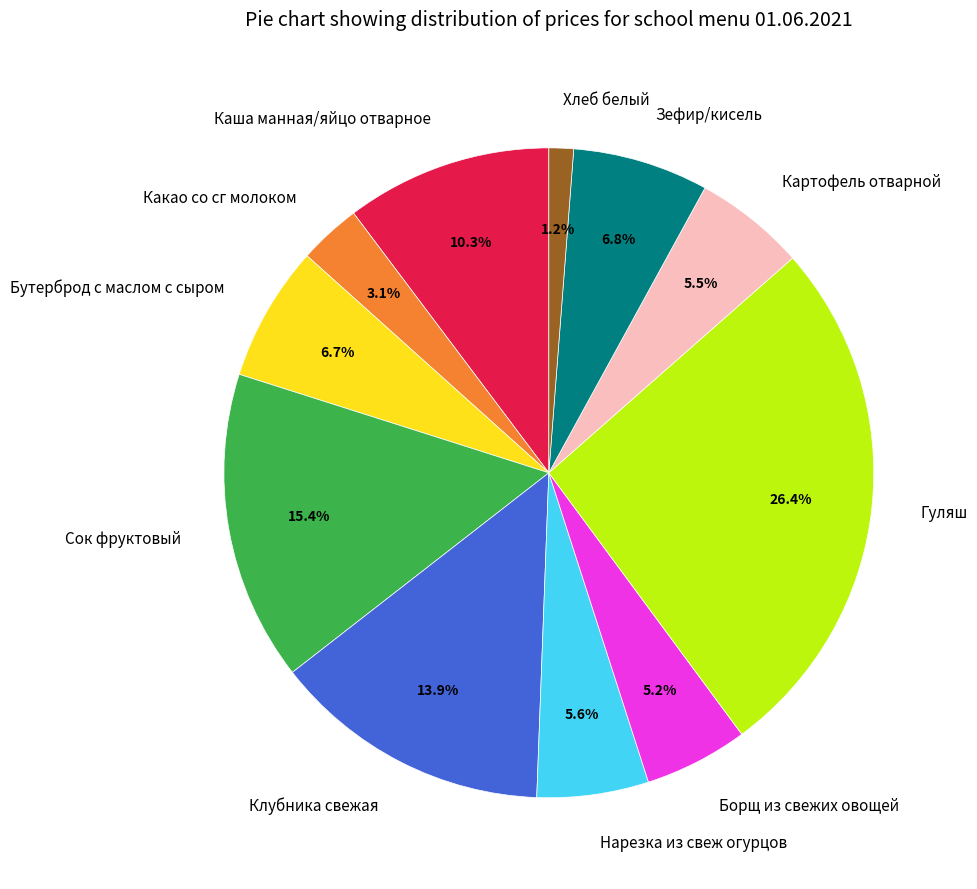

Is there a majority slice in this chart?

No